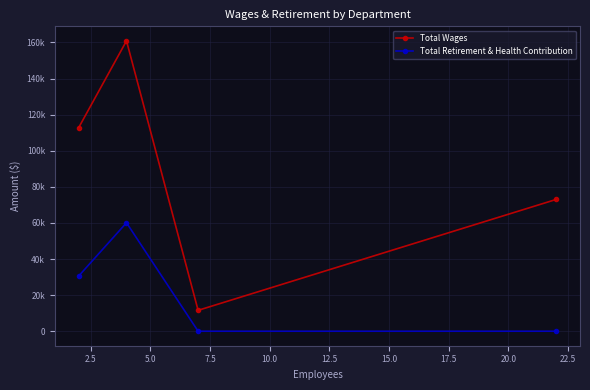

True or false: Total Wages has more than 1 points higher than both neighbors.

False